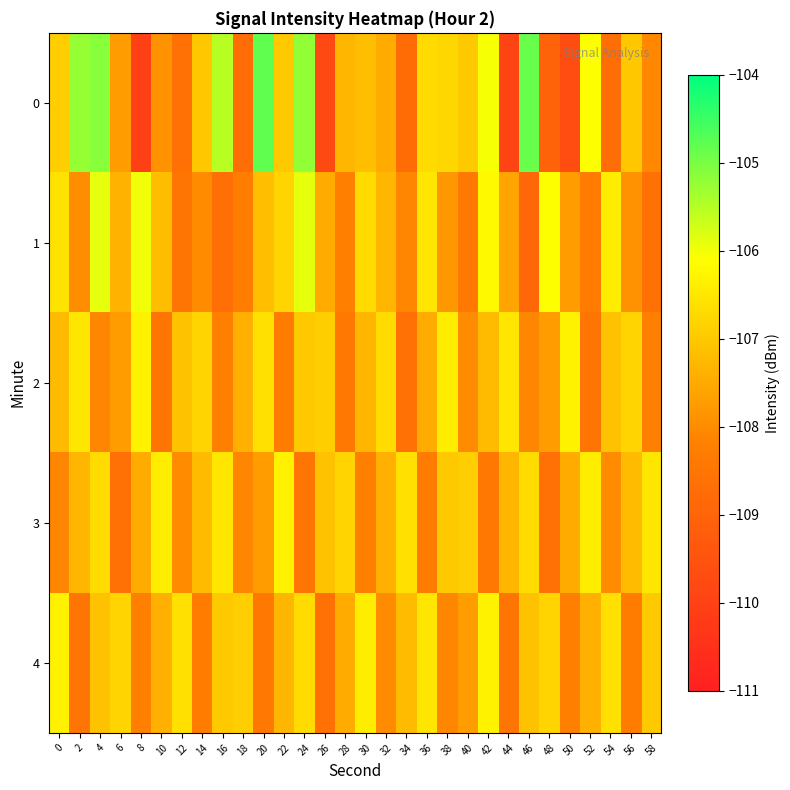

Reading right to left, transcribe all the data shown in this chart.

0: 58=-108.0	56=-107.0	54=-108.7	52=-106.1	50=-109.7	48=-109.0	46=-104.9	44=-109.9	42=-106.0	40=-107.0	38=-106.8	36=-106.7	34=-108.8	32=-107.5	30=-107.2	28=-107.3	26=-109.8	24=-105.2	22=-107.0	20=-104.8	18=-108.7	16=-105.5	14=-107.0	12=-108.6	10=-107.9	8=-110.0	6=-107.7	4=-105.1	2=-105.2	0=-106.9
1: 58=-108.6	56=-107.9	54=-106.4	52=-108.3	50=-107.7	48=-106.1	46=-108.9	44=-107.6	42=-106.2	40=-108.4	38=-107.8	36=-106.5	34=-108.1	32=-107.3	30=-106.7	28=-108.2	26=-107.5	24=-105.9	22=-106.8	20=-107.2	18=-108.3	16=-108.7	14=-108.0	12=-108.5	10=-107.2	8=-106.0	6=-107.4	4=-105.9	2=-108.0	0=-106.5
2: 58=-108.2	56=-106.8	54=-107.1	52=-108.5	50=-106.3	48=-107.7	46=-108.1	44=-106.5	42=-107.2	40=-108.0	38=-106.4	36=-107.5	34=-108.6	32=-106.7	30=-107.3	28=-108.4	26=-106.9	24=-107.0	22=-108.3	20=-106.6	18=-107.4	16=-108.2	14=-106.8	12=-107.1	10=-108.5	8=-106.3	6=-107.7	4=-108.1	2=-106.5	0=-107.2
3: 58=-106.5	56=-107.2	54=-108.0	52=-106.4	50=-107.5	48=-108.6	46=-106.7	44=-107.3	42=-108.4	40=-106.9	38=-107.0	36=-108.3	34=-106.6	32=-107.4	30=-108.2	28=-106.8	26=-107.1	24=-108.5	22=-106.3	20=-107.7	18=-108.1	16=-106.5	14=-107.2	12=-108.0	10=-106.4	8=-107.5	6=-108.6	4=-106.7	2=-107.3	0=-108.1
4: 58=-107.0	56=-108.3	54=-106.6	52=-107.4	50=-108.2	48=-106.8	46=-107.1	44=-108.5	42=-106.3	40=-107.7	38=-108.1	36=-106.5	34=-107.2	32=-108.0	30=-106.4	28=-107.5	26=-108.6	24=-106.7	22=-107.3	20=-108.4	18=-106.9	16=-107.0	14=-108.3	12=-106.6	10=-107.4	8=-108.2	6=-106.8	4=-107.1	2=-108.5	0=-106.3